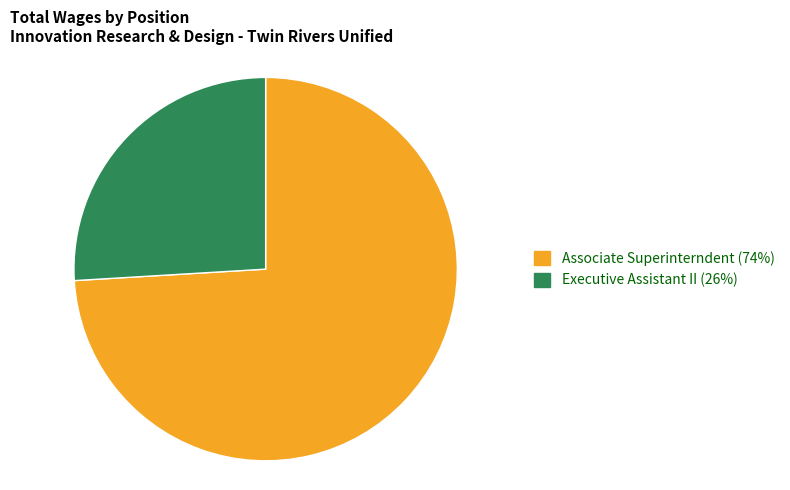

Is Executive Assistant II the majority of the pie?

No